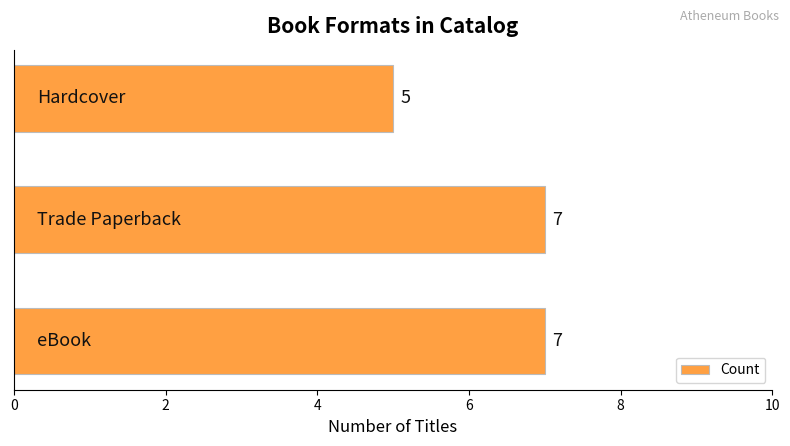

Count the values in the range 5 to 7.

3